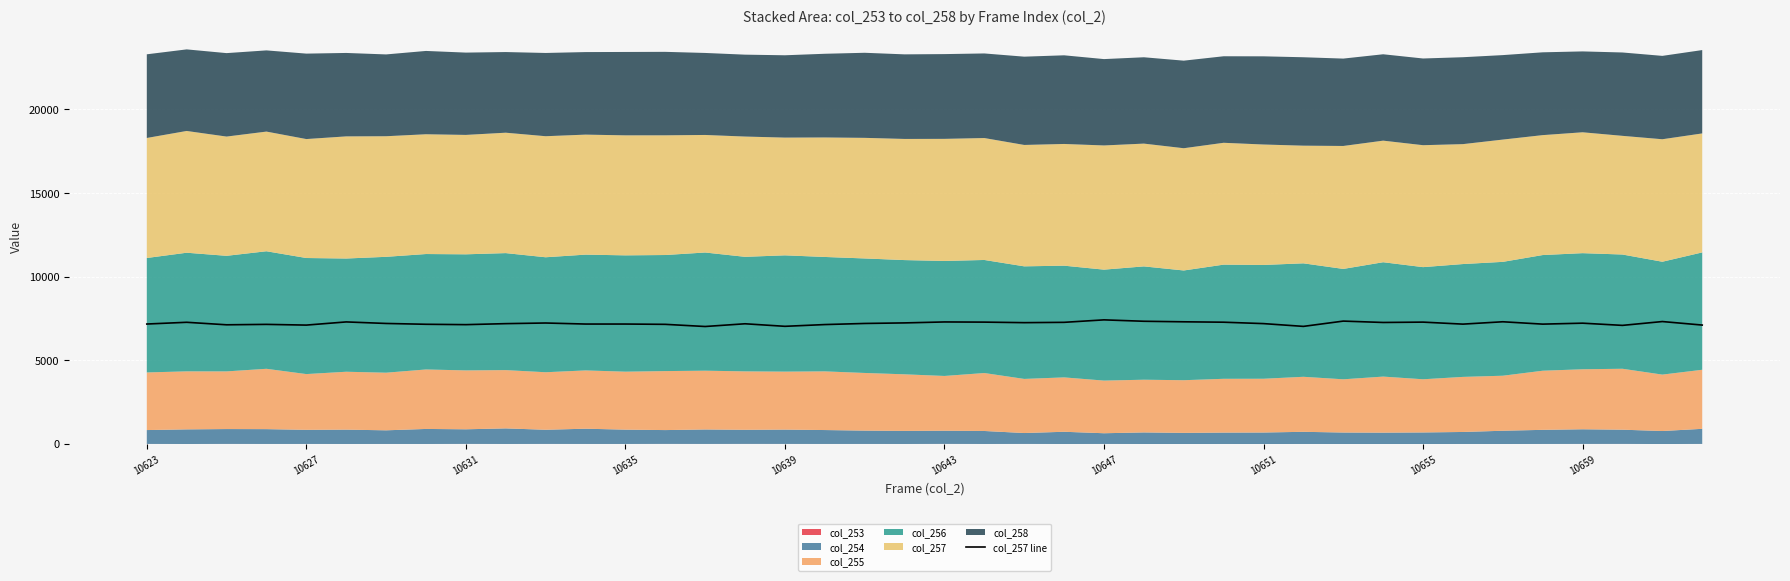

What is the lowest value of the col_257 line series?

7026